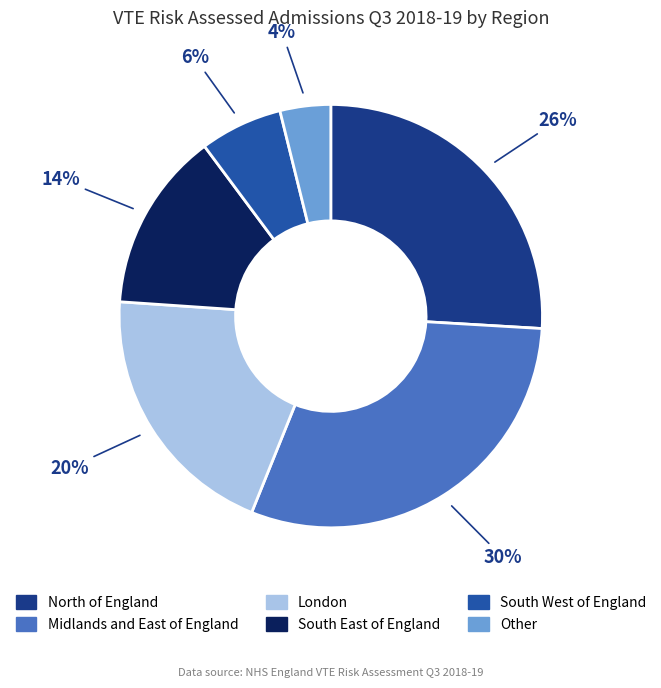

To the nearest percent, what is the combined percentage of Midlands and East of England and North of England?

56%